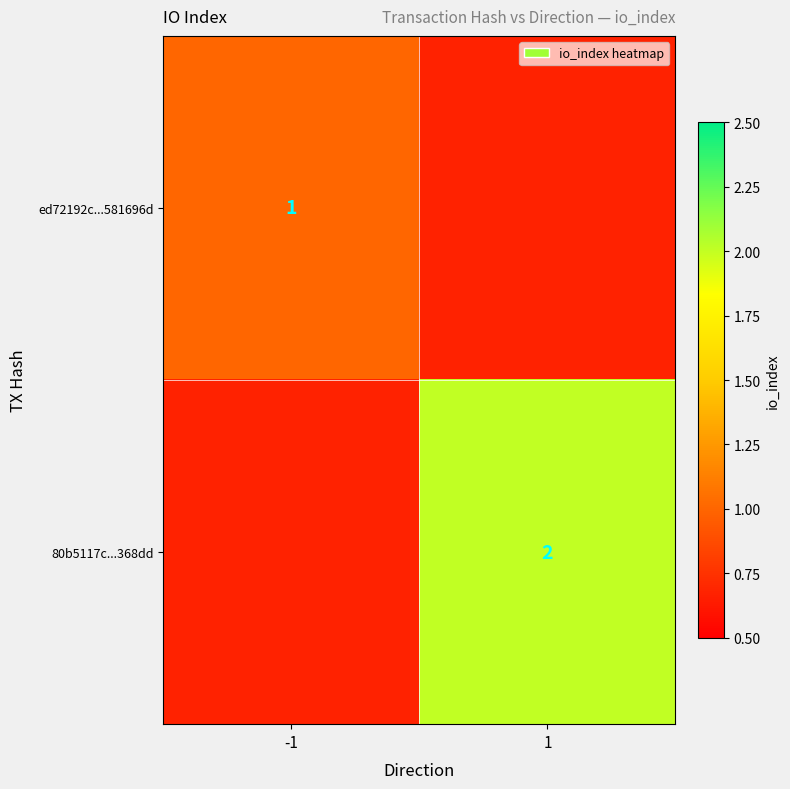

At which category does the chart reach its minimum across all series?

-1